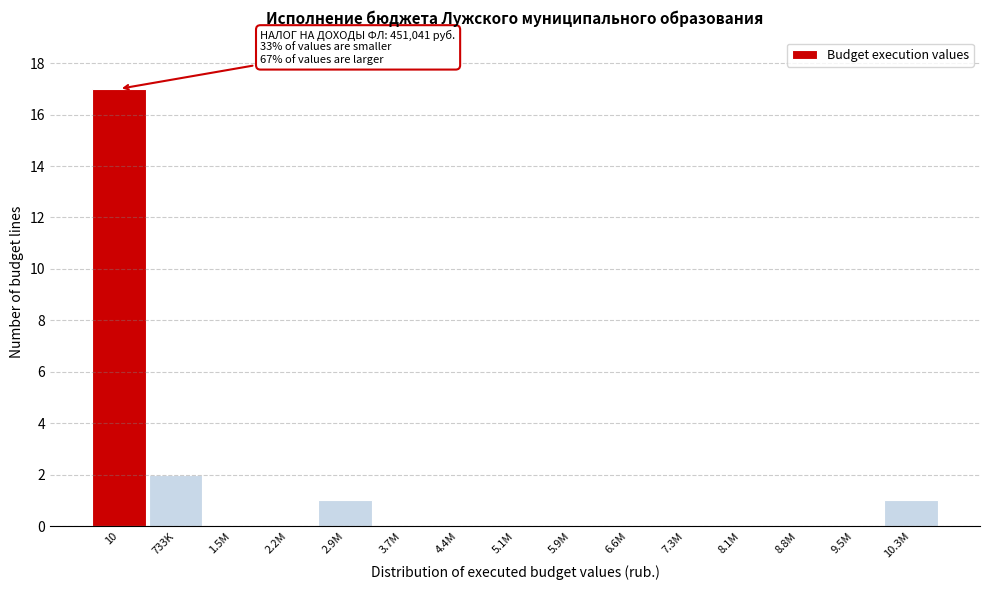

Reading right to left, list all the values displayed in this chart.

10.3M=1	9.5M=0	8.8M=0	8.1M=0	7.3M=0	6.6M=0	5.9M=0	5.1M=0	4.4M=0	3.7M=0	2.9M=1	2.2M=0	1.5M=0	733K=2	10=17